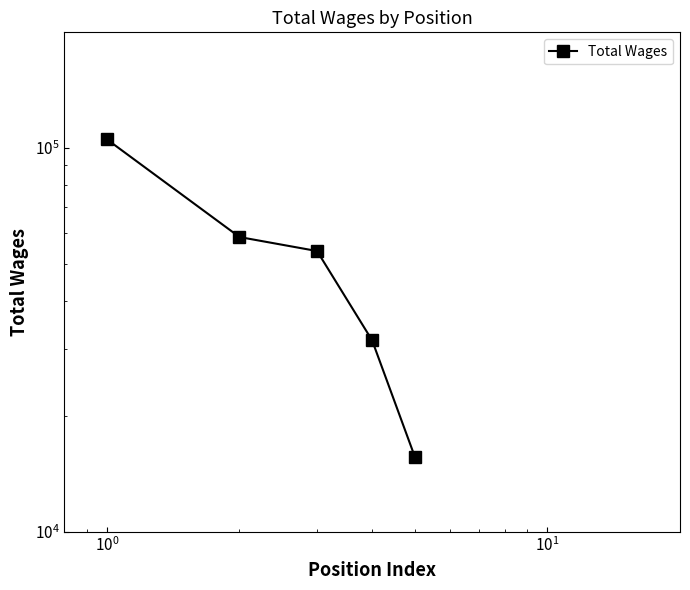

True or false: the data shows 79995 at $\mathdefault{10^{-1}}$.

False